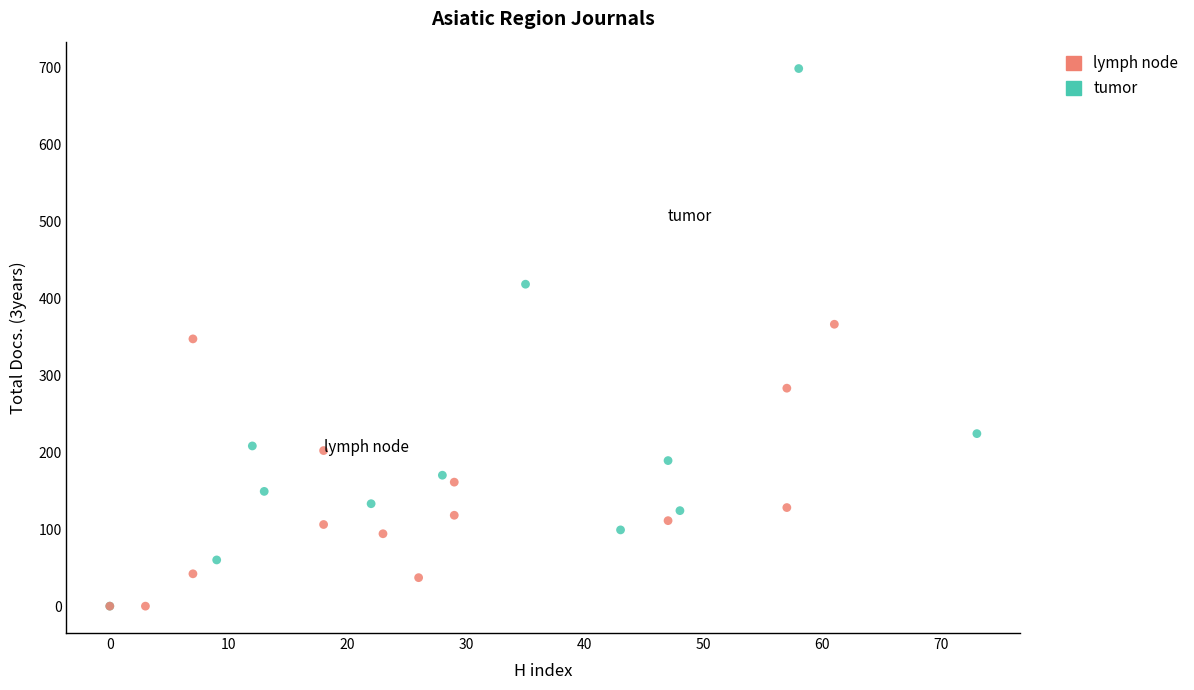

Which series reaches the maximum Y coordinate?

tumor